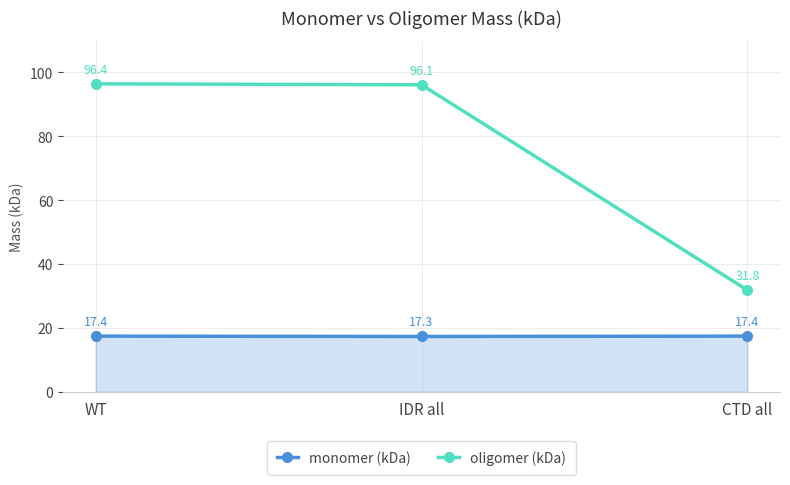

Rank the series by their average value, from lowest to highest.

monomer (kDa), oligomer (kDa)